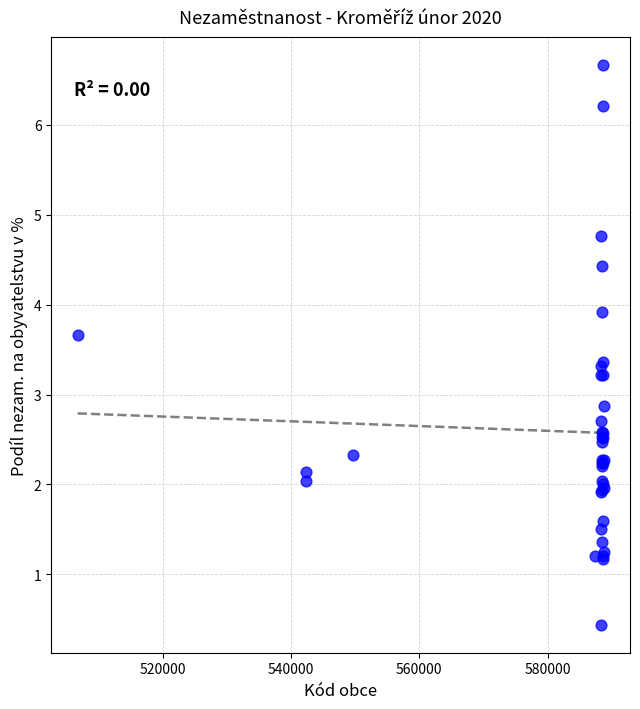

What Y value in the scatter plot is closest to 3?

2.9